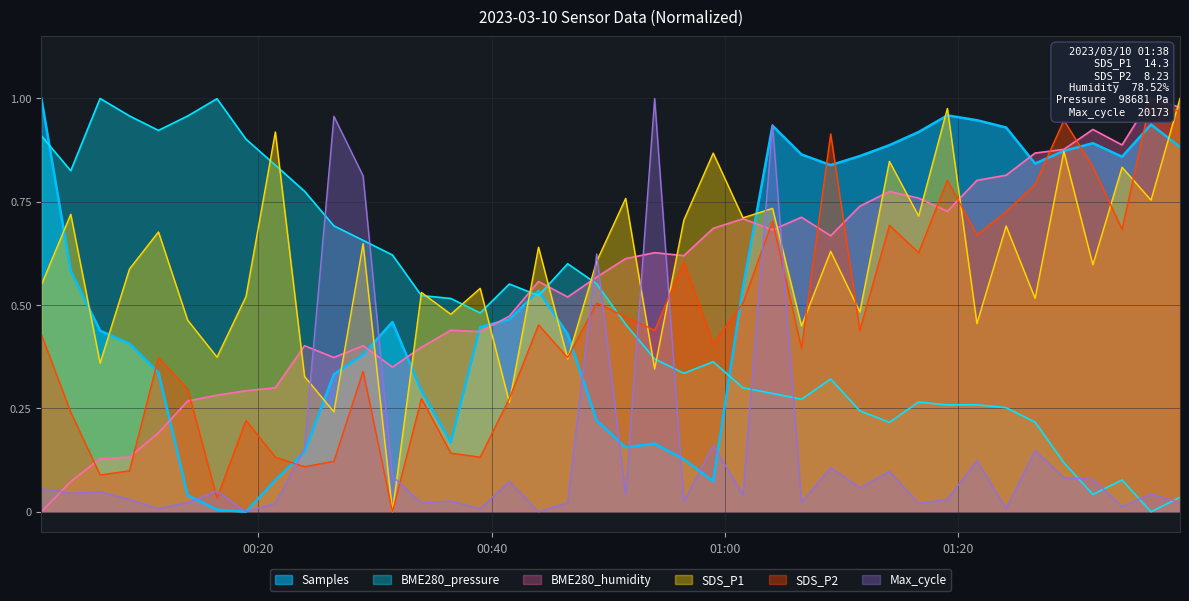

True or false: Max_cycle and BME280_pressure cross at least once.

True